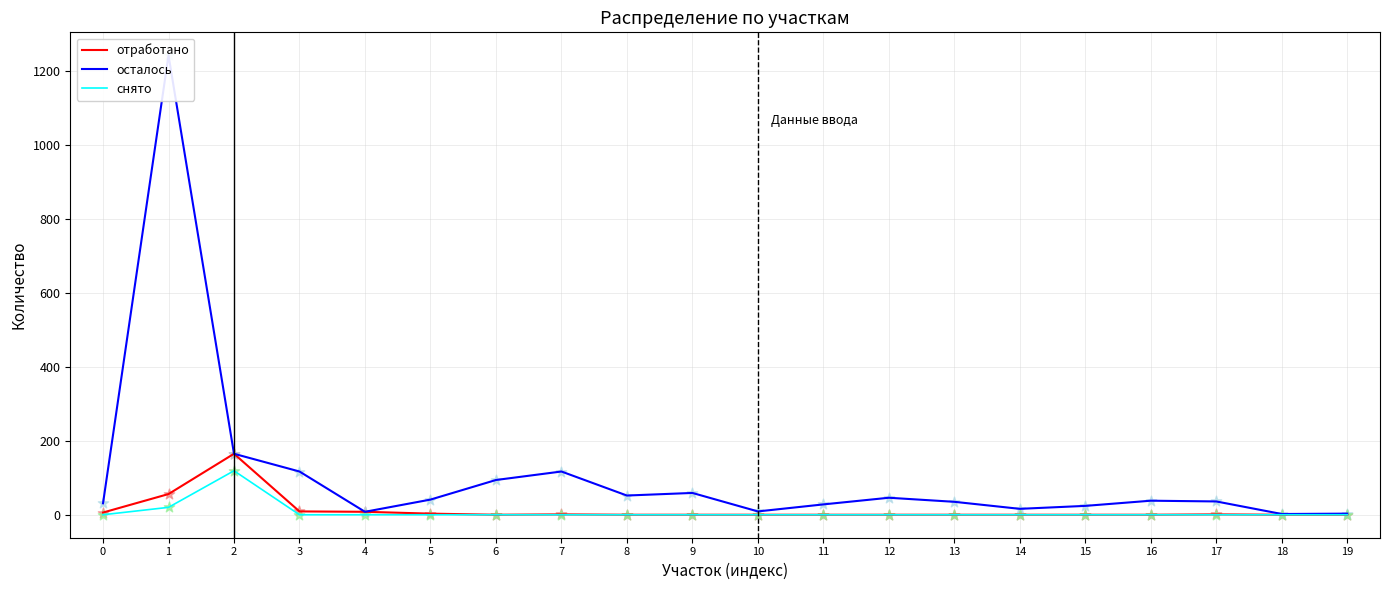

Which series contains the lowest Y value?

отработано